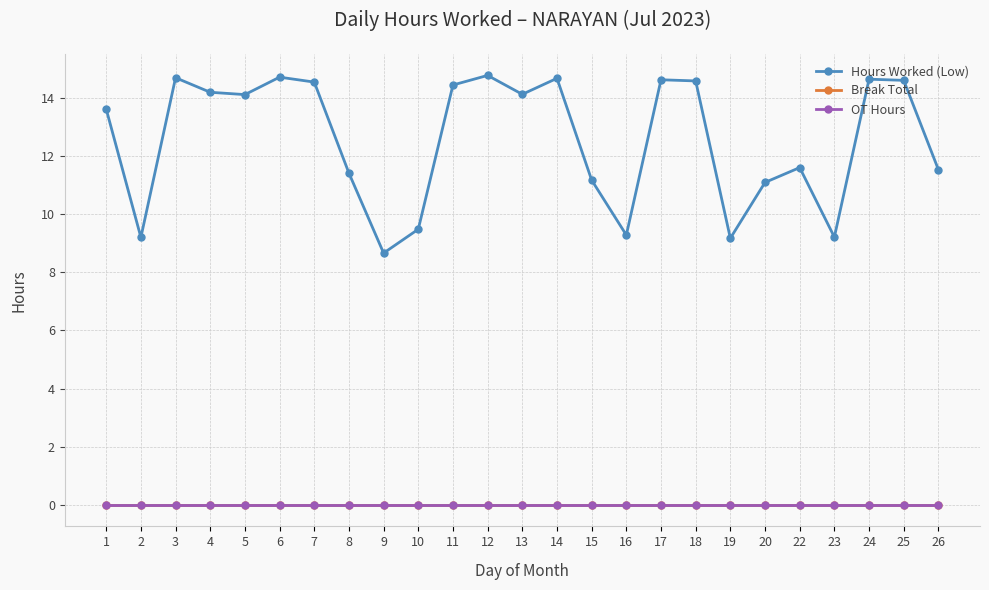

Reading left to right, extract all data points from this chart.

Hours Worked (Low): 13.6	9.2	14.7	14.2	14.1	14.7	14.5	11.4	8.7	9.5	14.4	14.8	14.1	14.7	11.2	9.3	14.6	14.6	9.2	11.1	11.6	9.2	14.6	14.6	11.5
Break Total: 0.0	0.0	0.0	0.0	0.0	0.0	0.0	0.0	0.0	0.0	0.0	0.0	0.0	0.0	0.0	0.0	0.0	0.0	0.0	0.0	0.0	0.0	0.0	0.0	0.0
OT Hours: 0.0	0.0	0.0	0.0	0.0	0.0	0.0	0.0	0.0	0.0	0.0	0.0	0.0	0.0	0.0	0.0	0.0	0.0	0.0	0.0	0.0	0.0	0.0	0.0	0.0